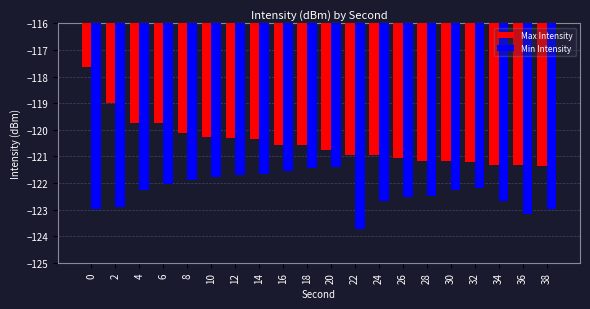

At 20, list the series in order from smallest to largest.

Min Intensity, Max Intensity